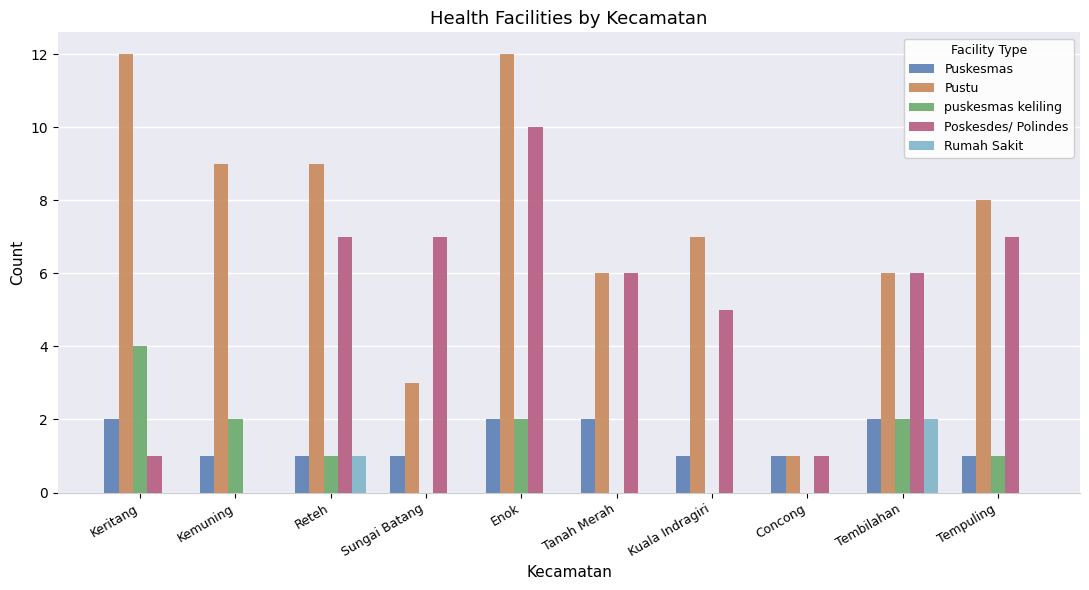

What is the approximate value of Pustu at Keritang?

12